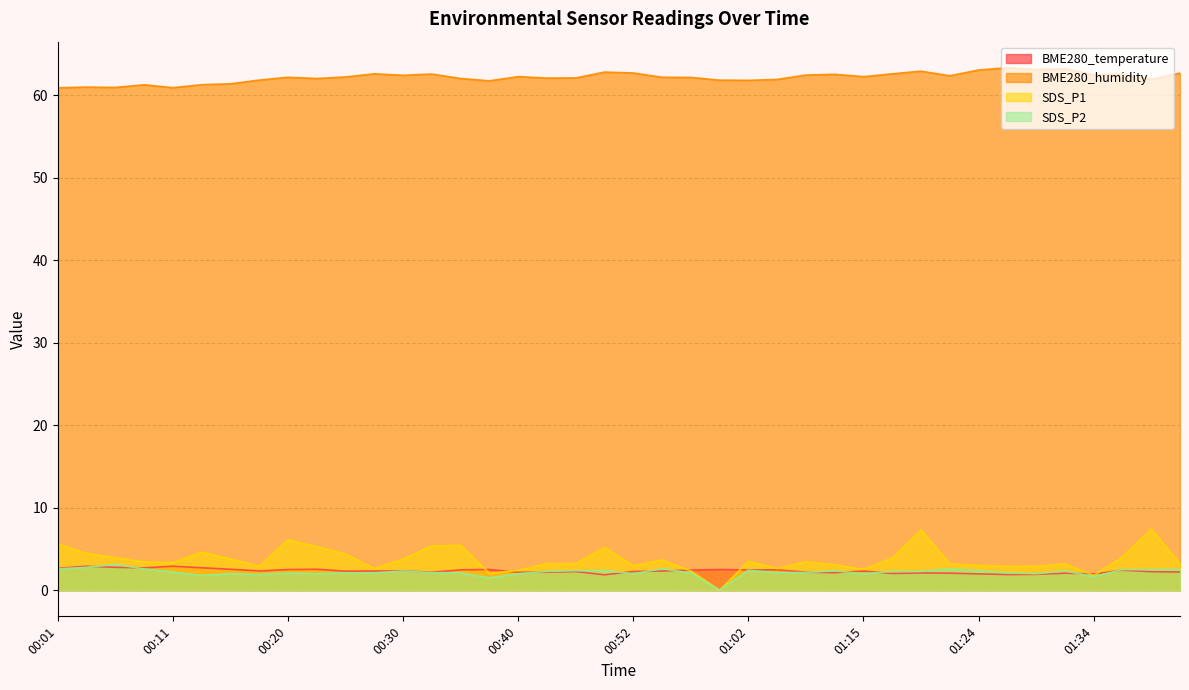

What is the label of the 16th point from the left?

00:38